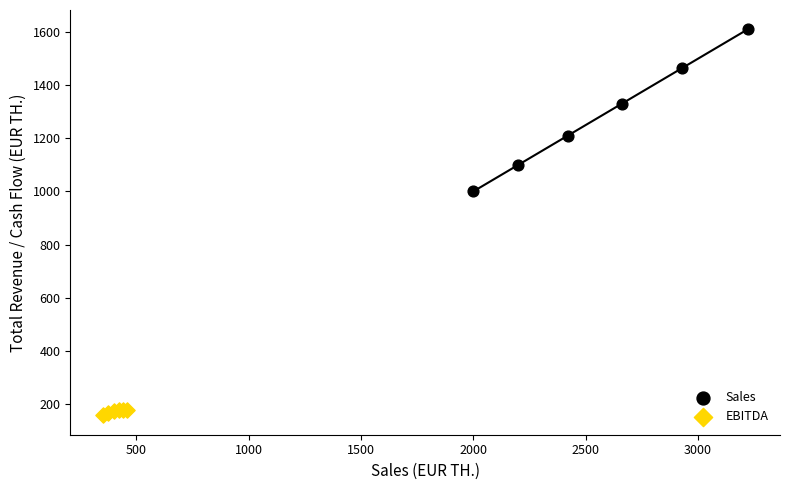

Which series has the largest Y range (max minus min)?

Sales